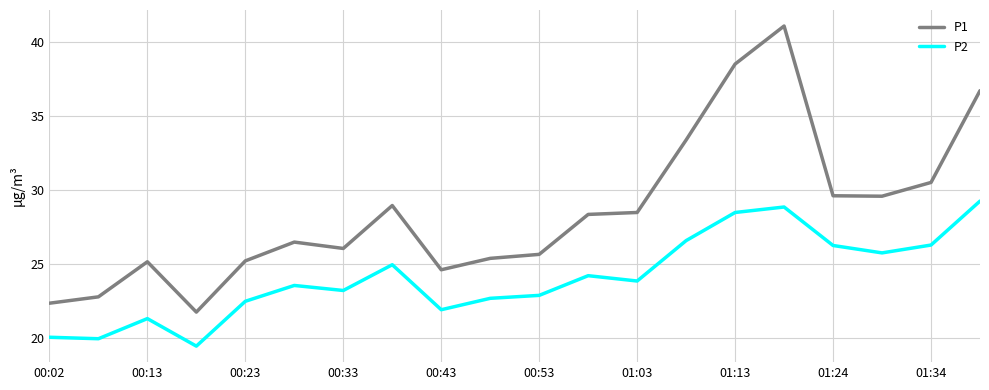

True or false: P2 and P1 intersect in this chart.

False